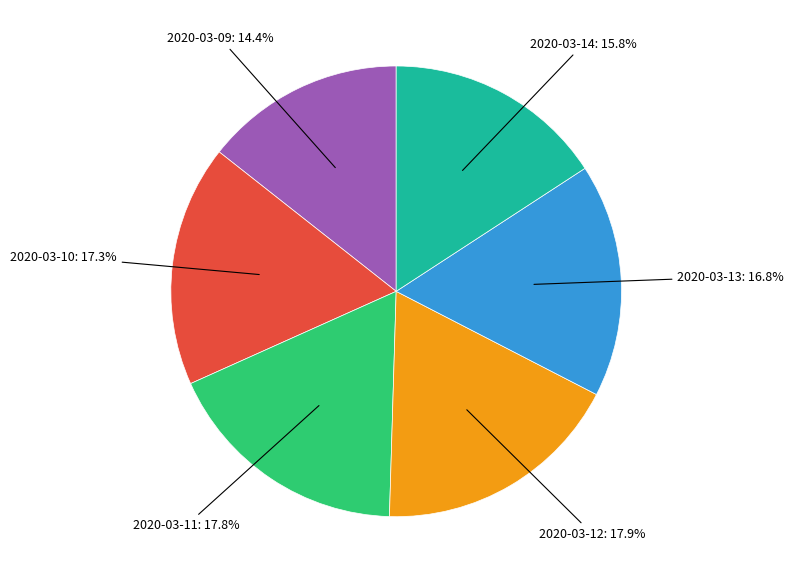

Count the number of slices in the pie.

6